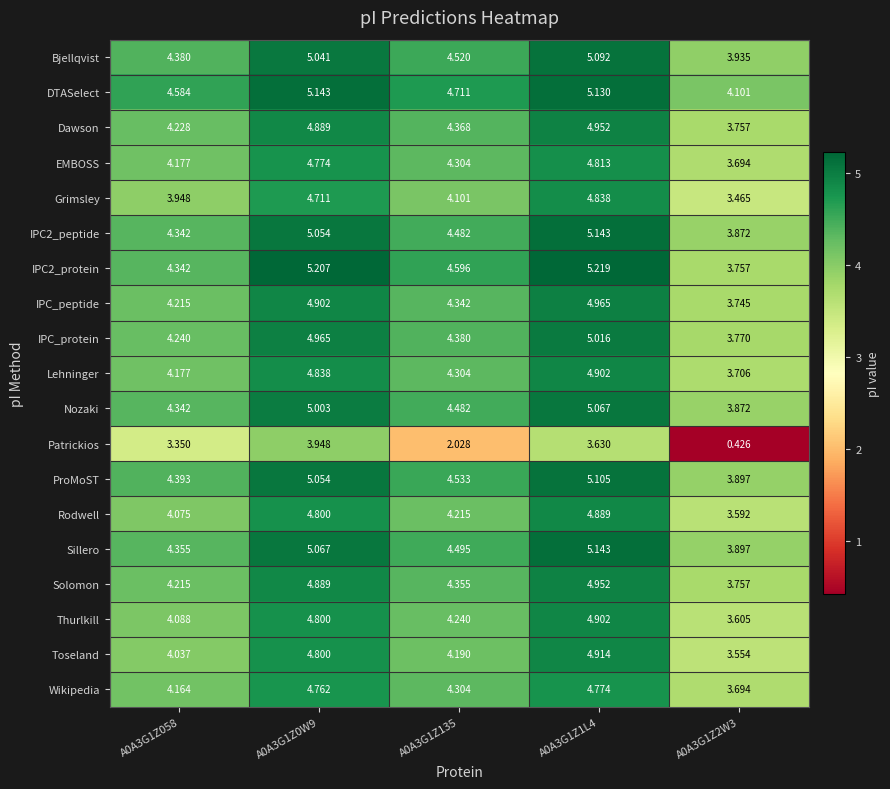

Which category has the lowest value across all series?

A0A3G1Z2W3